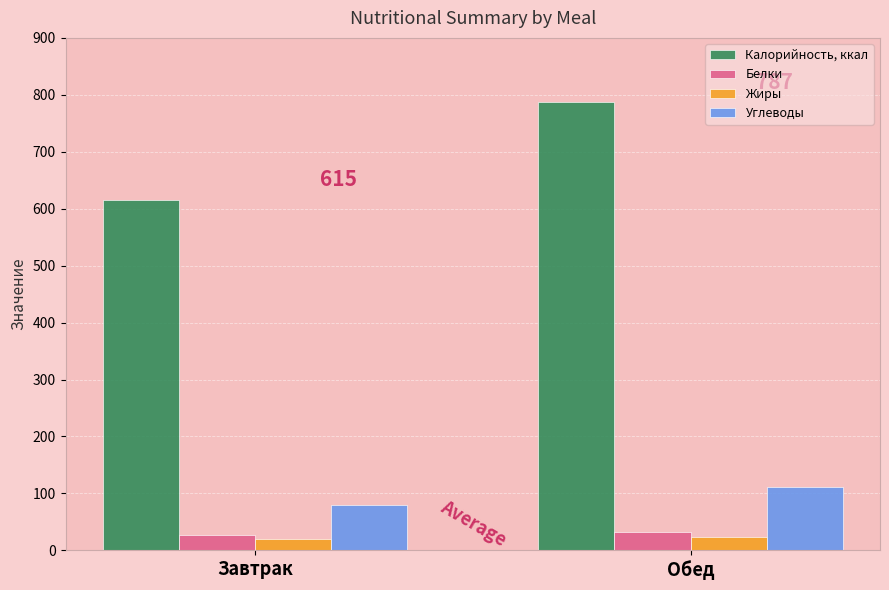

What position from the right is Обед?

1